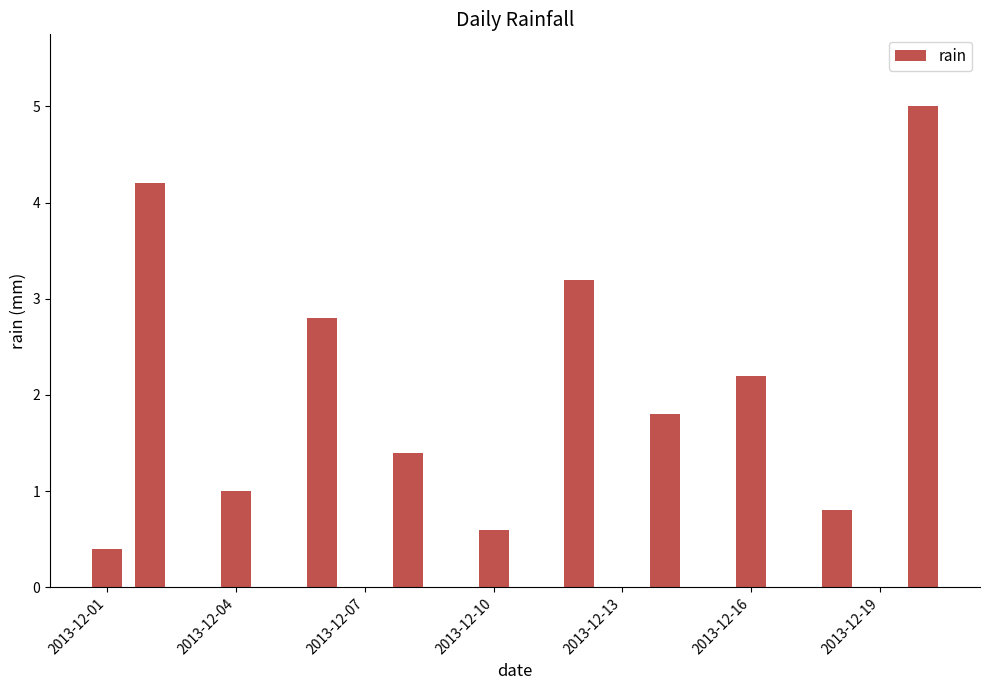

What is the sum of all values?

23.4